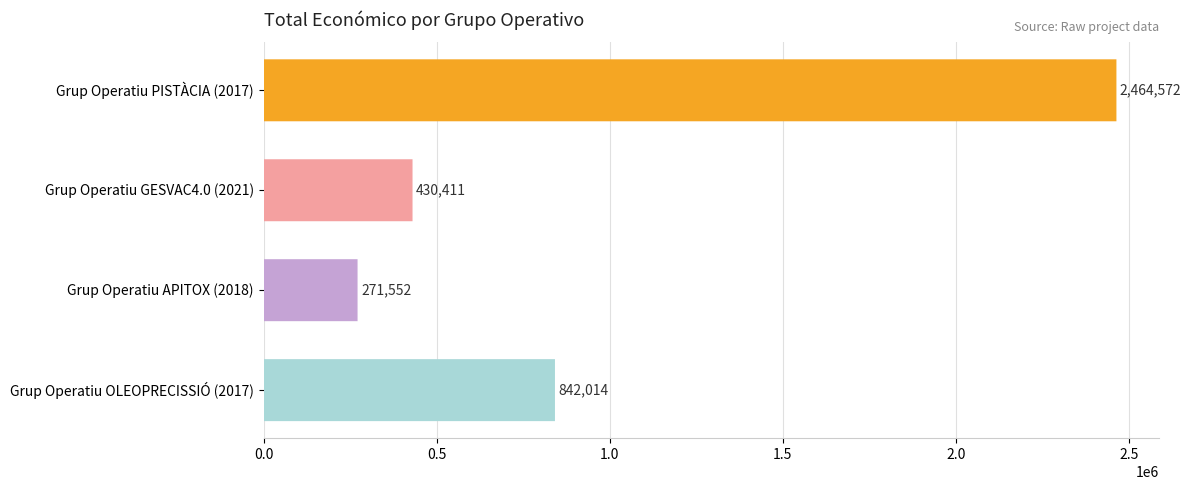

Does the chart contain any negative values?

No